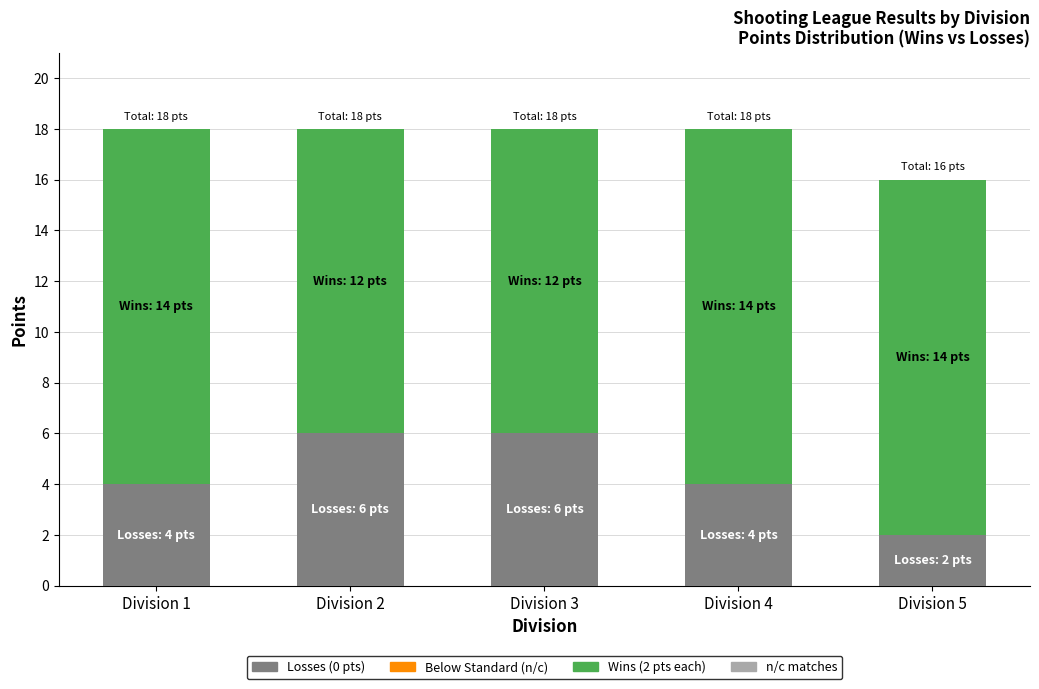

Reading left to right, what are the values for Losses (0 pts)?

4	6	6	4	2